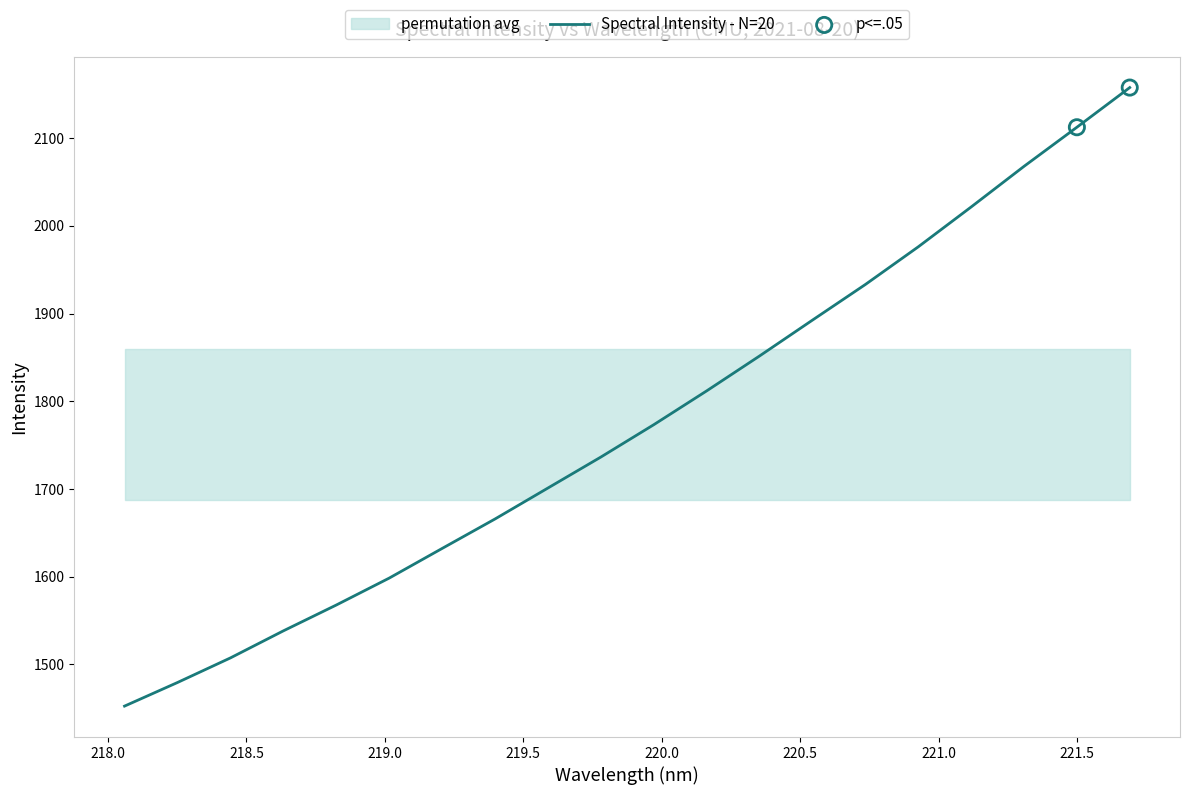

Which has a higher value, 218.442 or 220.9264?

220.9264